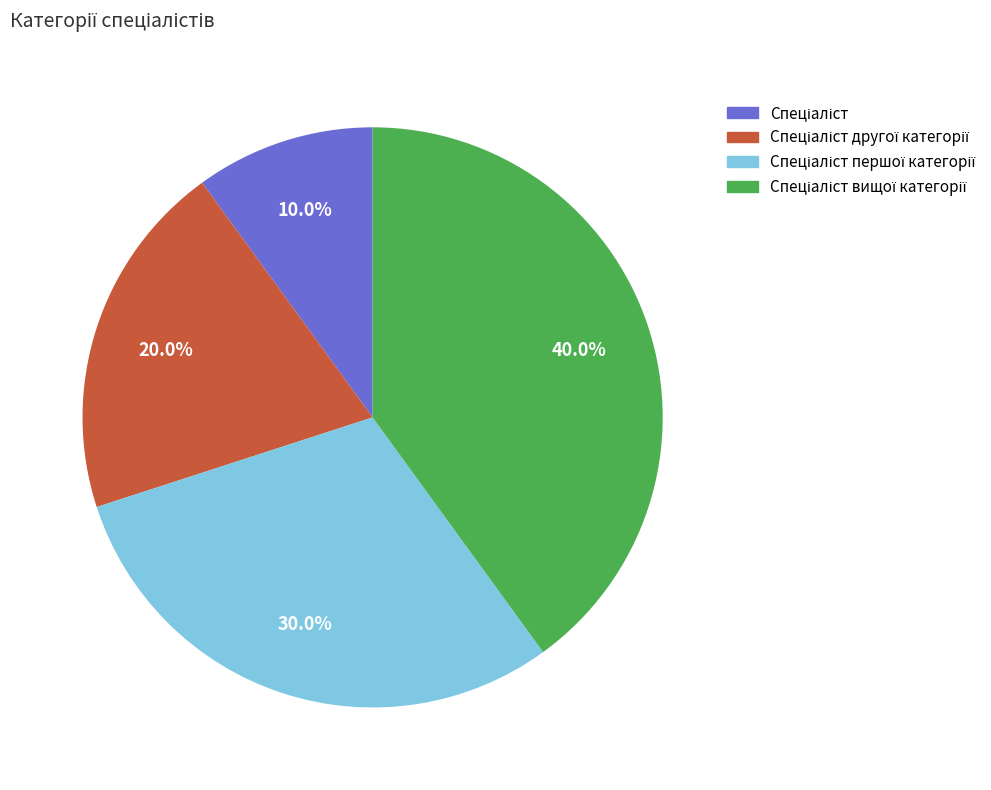

To the nearest percent, what is the difference between the largest and smallest slice percentages?

30%